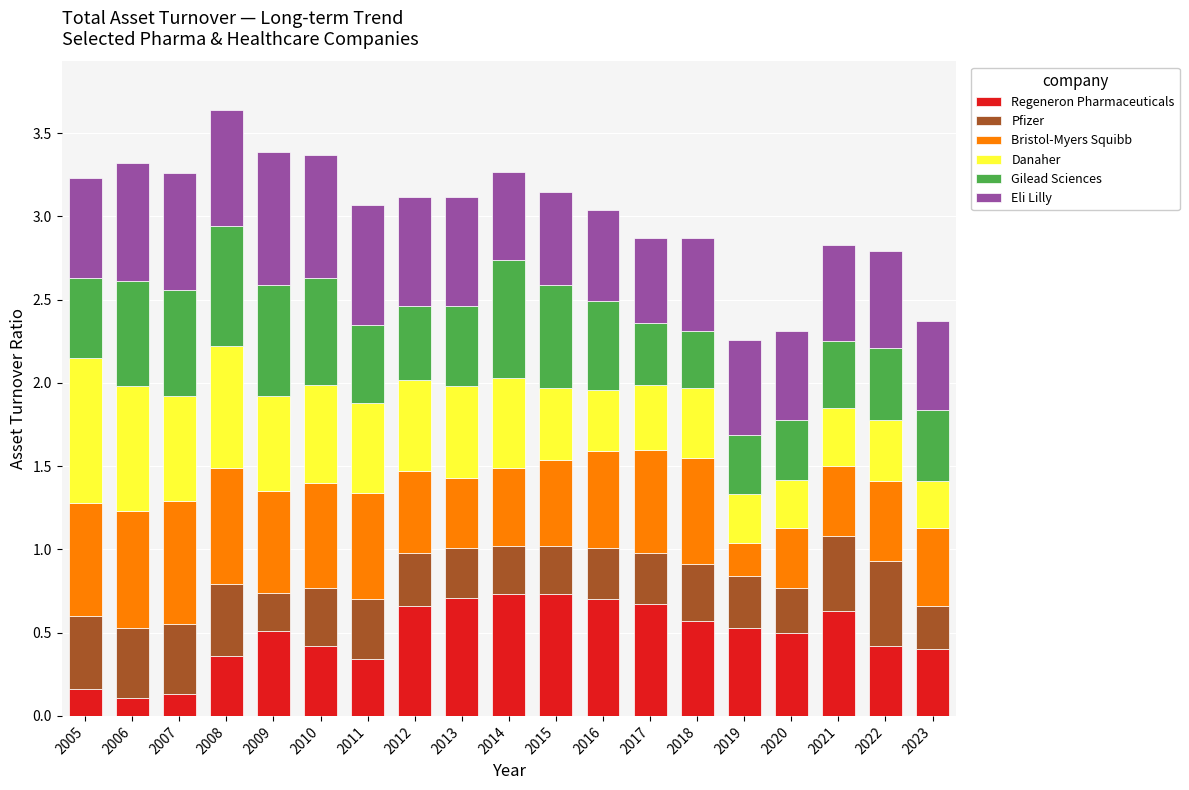

The Regeneron Pharmaceuticals series shows 0.4 at 2013. True or false?

False